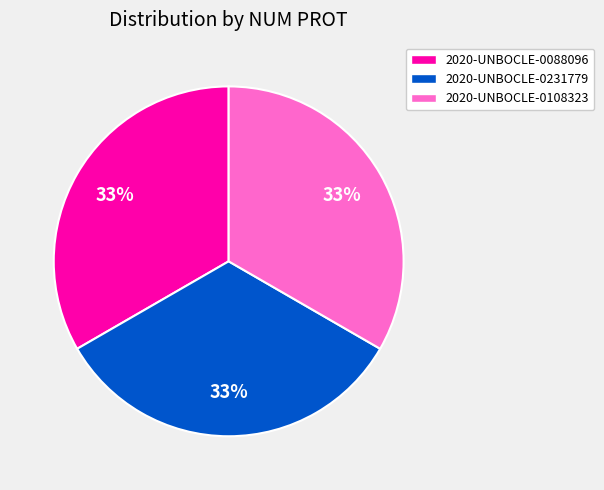

To the nearest percent, what percentage of the pie is 2020-UNBOCLE-0108323?

33%